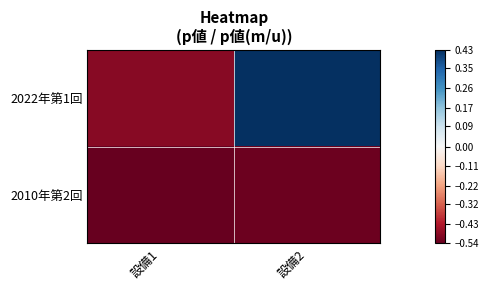

Which series changed the most between 設備1 and 設備2?

2022年第1回